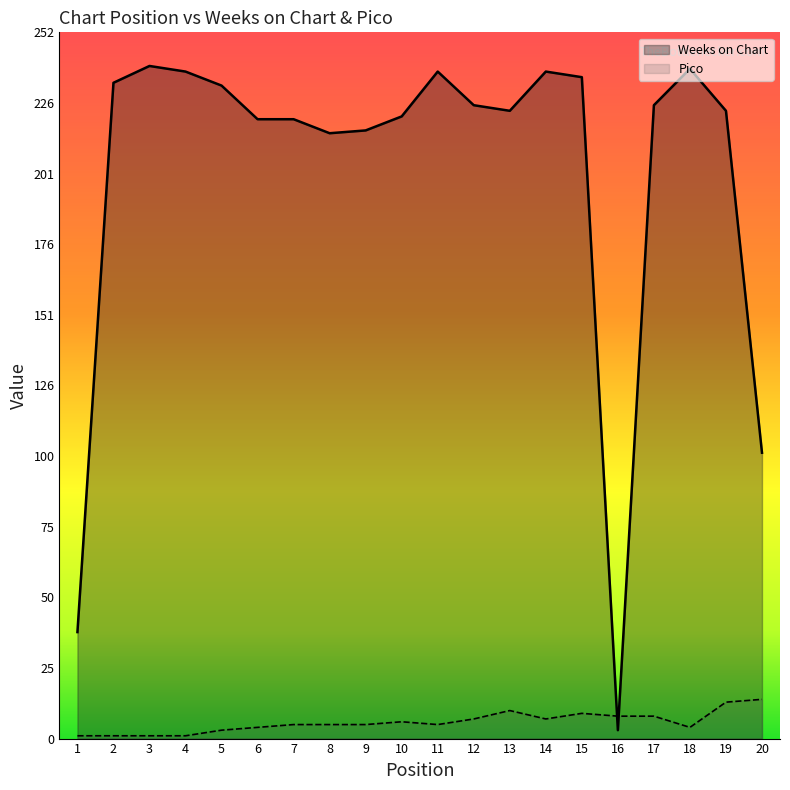

The Weeks on Chart series shows 129 at 13. True or false?

False